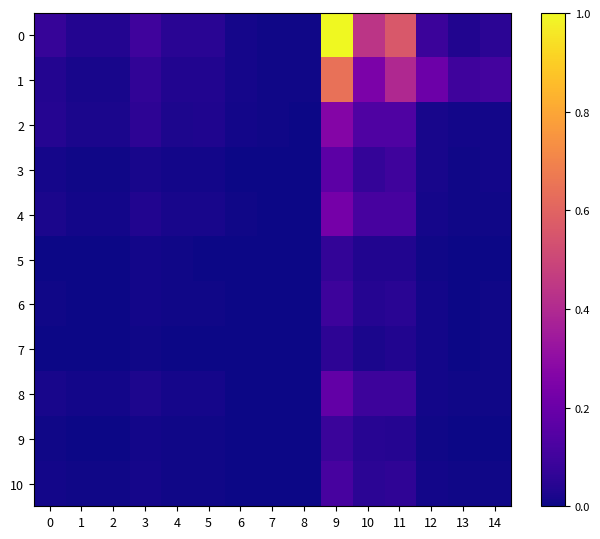

List the series in order of their peak value, lowest first.

7, 5, 9, 6, 10, 3, 8, 4, 2, 1, 0